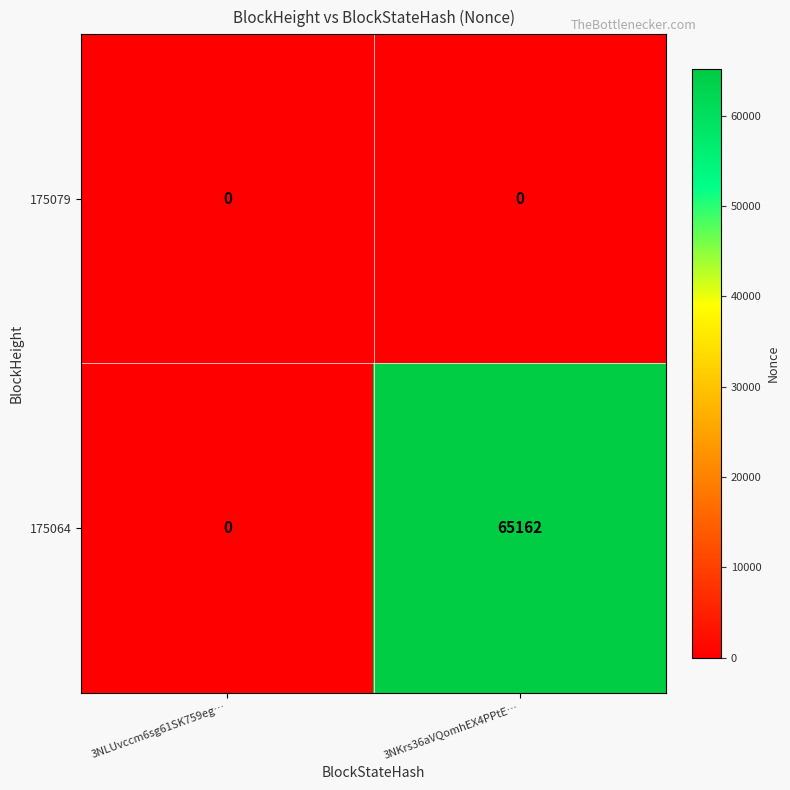

Which series has the widest spread of values?

175064